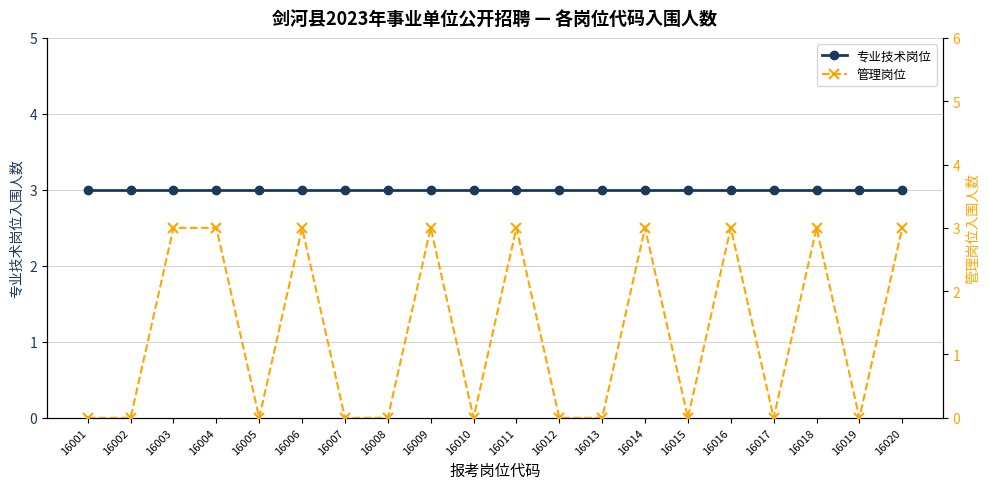

Rank the series by their maximum value, from highest to lowest.

专业技术岗位, 管理岗位